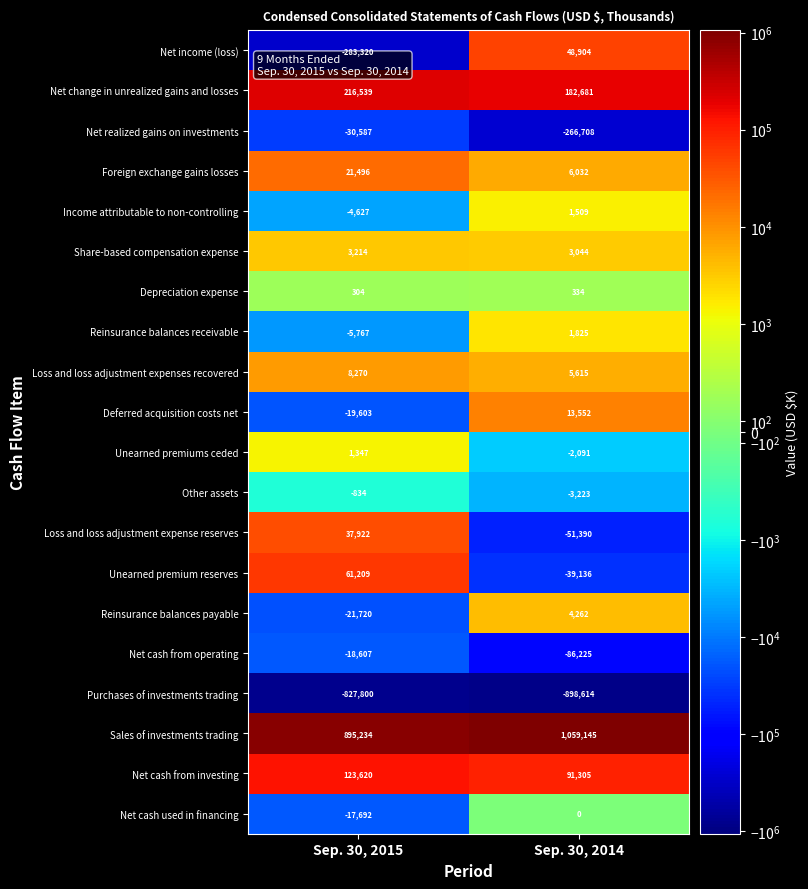

What is the approximate value of Loss and loss adjustment expenses recovered at Sep. 30, 2015, to the nearest 10?

8270